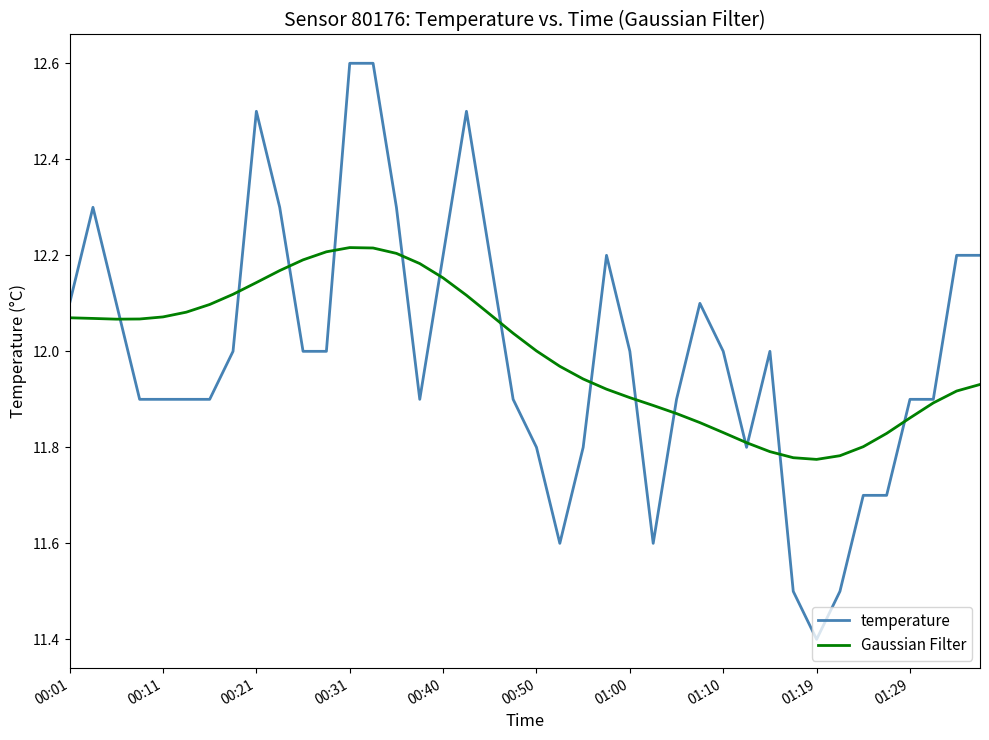

What are all the series names shown in the legend?

temperature, Gaussian Filter